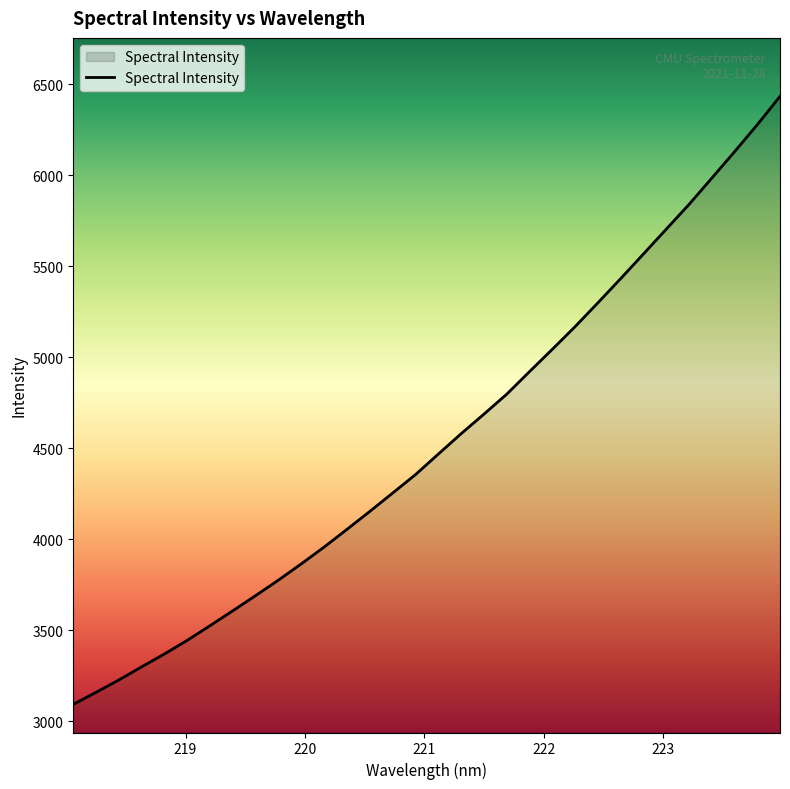

True or false: there are more than 1 points higher than both neighbors.

False